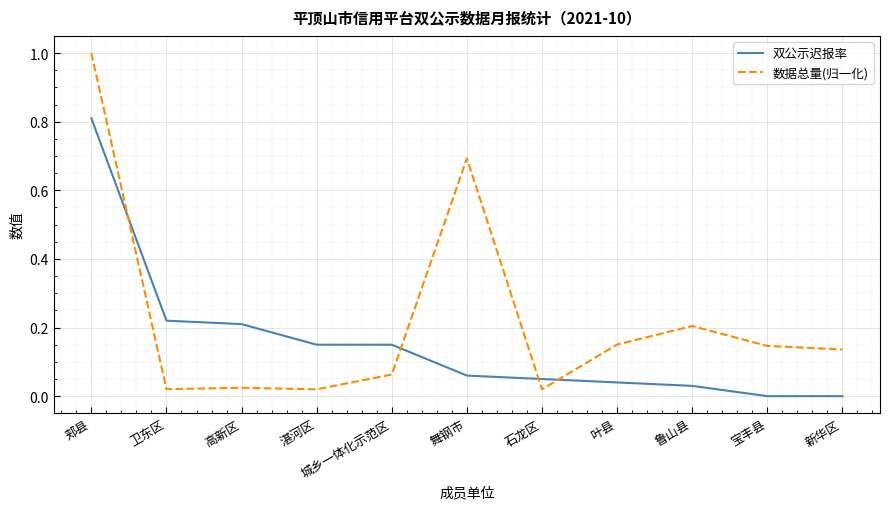

Where do 双公示迟报率 and 数据总量(归一化) first cross each other?

郏县 and 卫东区